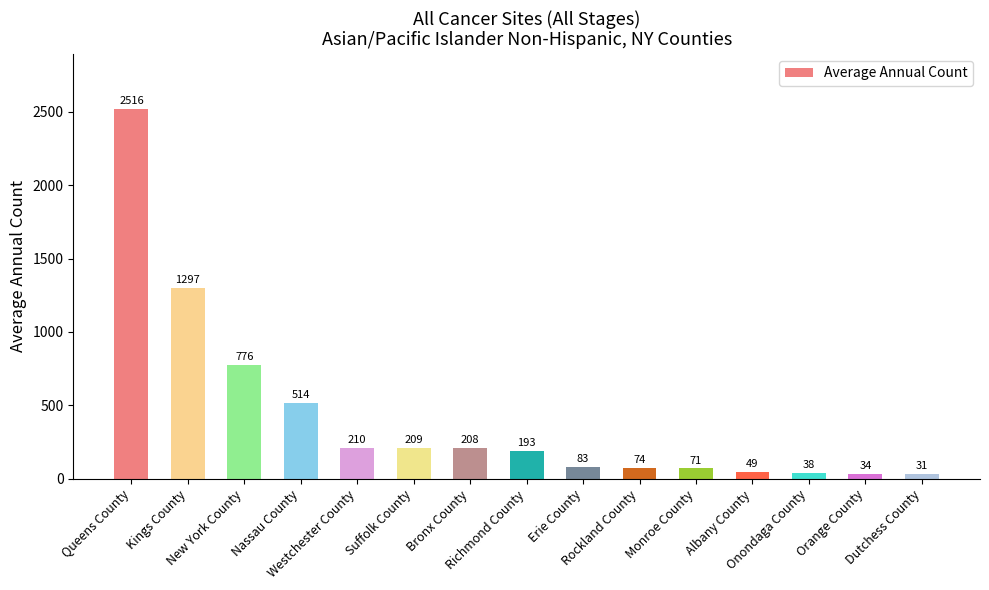

What is the difference between the maximum and second lowest values?

2482